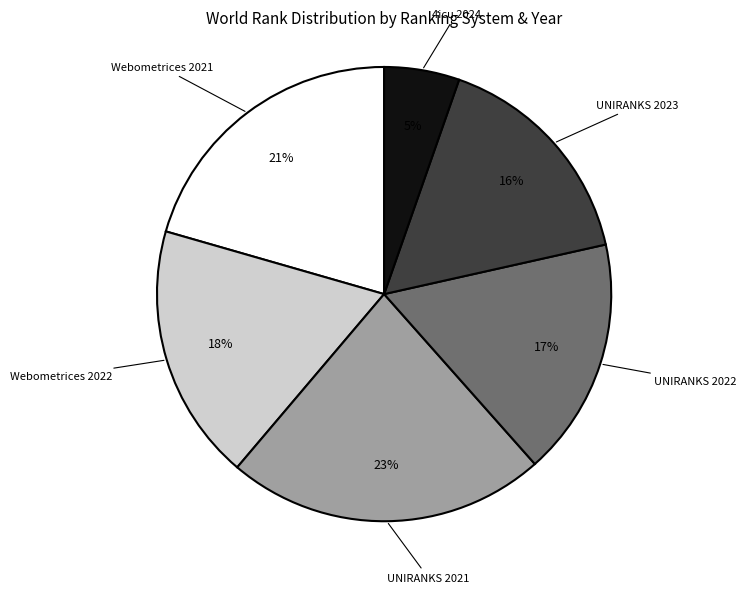

Is there a majority slice in this chart?

No